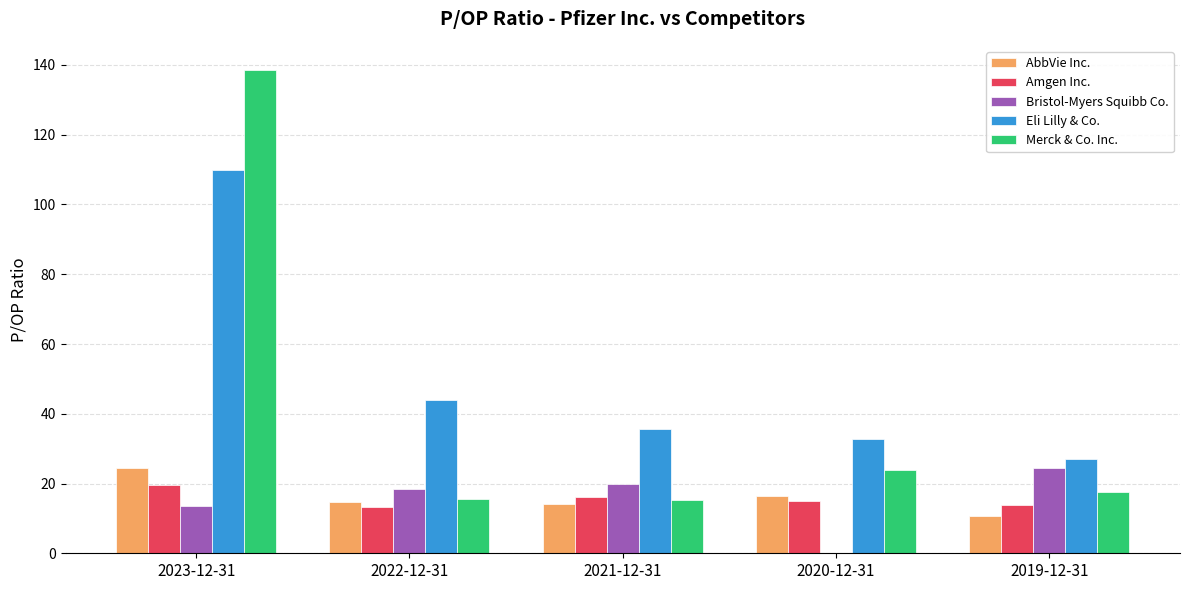

What is the maximum value for AbbVie Inc.?

24.3